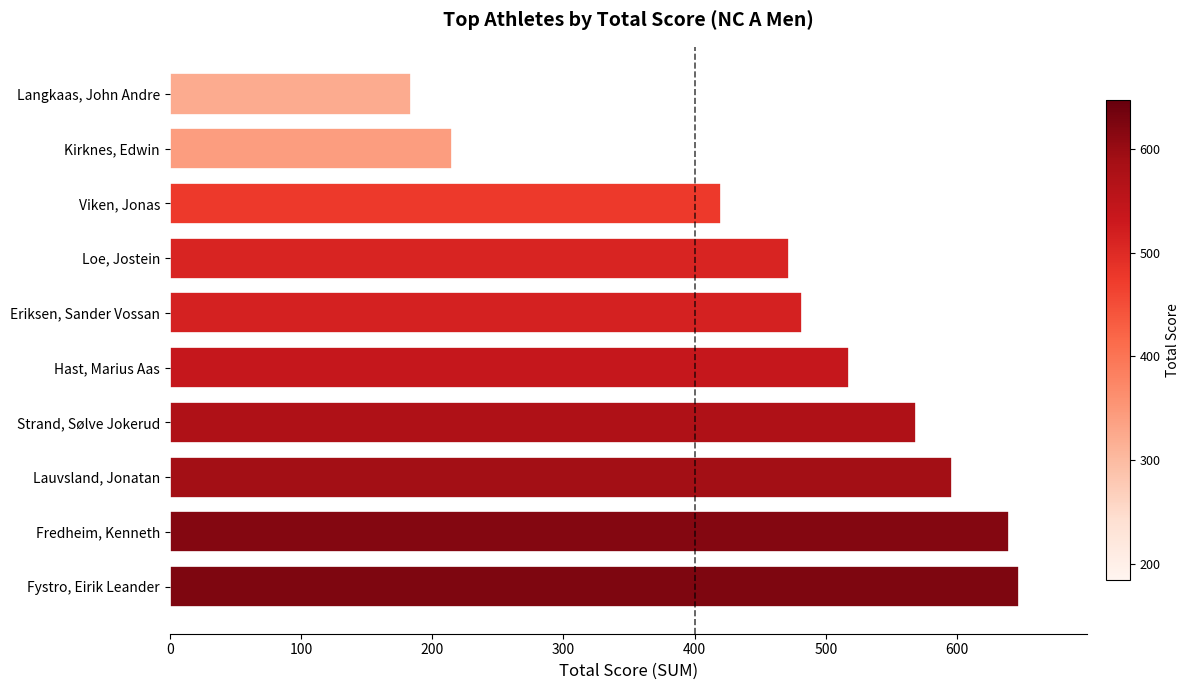

The chart shows a value of 199 at Loe, Jostein. True or false?

False